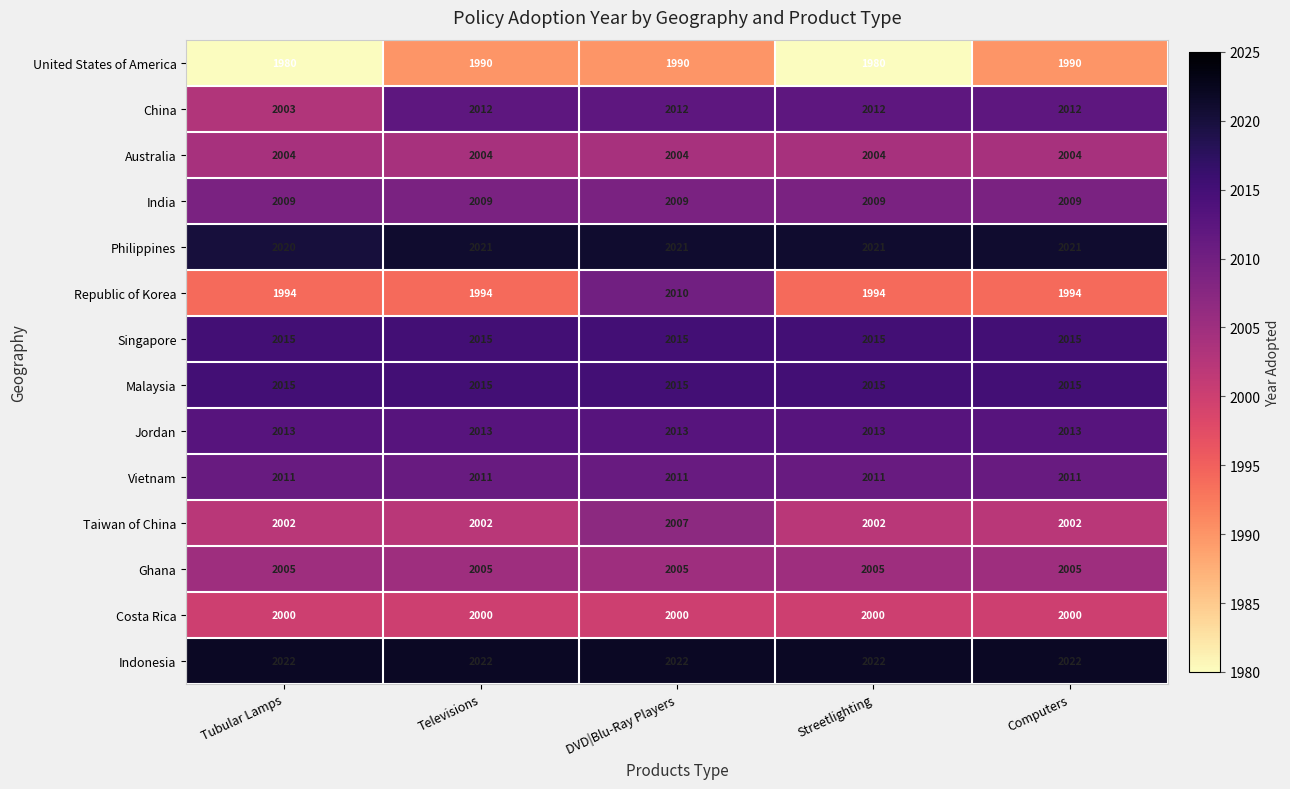

What is the highest value of the Philippines series?

2021